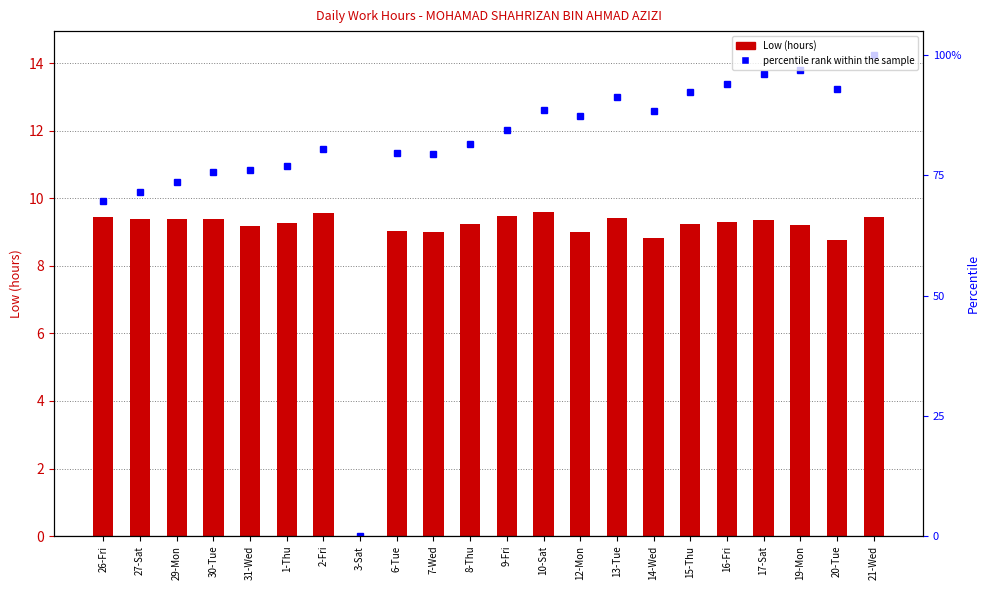

What is the change in value from 2-Fri to 8-Thu?

-0.3